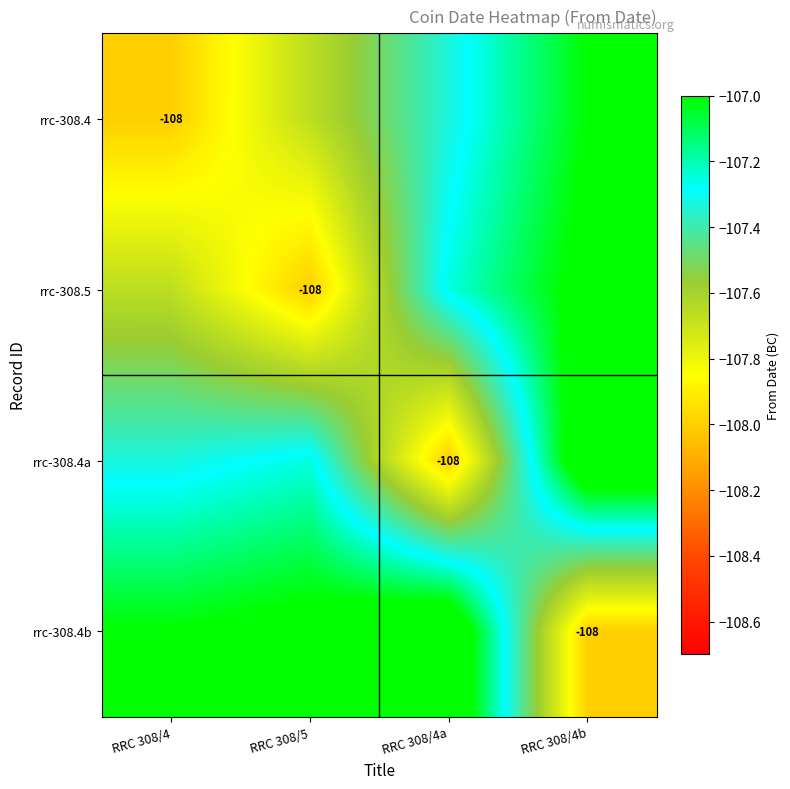

At which label does rrc-308.4 reach its peak?

RRC 308/4b